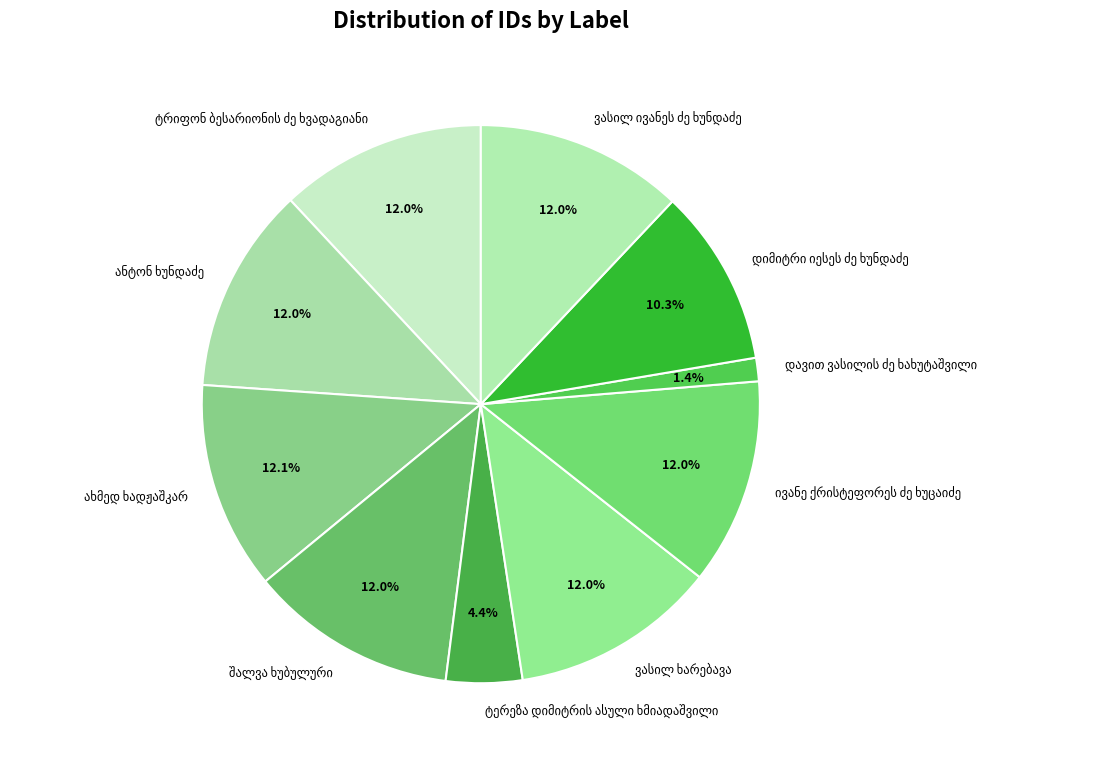

Is there any slice that represents more than half of the pie?

No